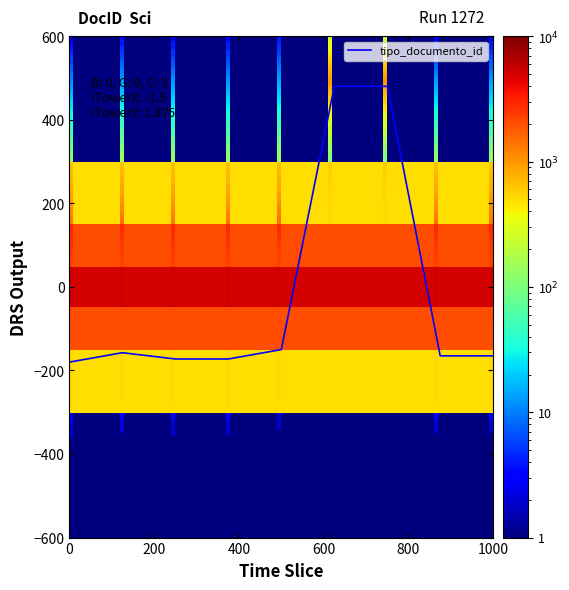

What is the average value?

-22.5